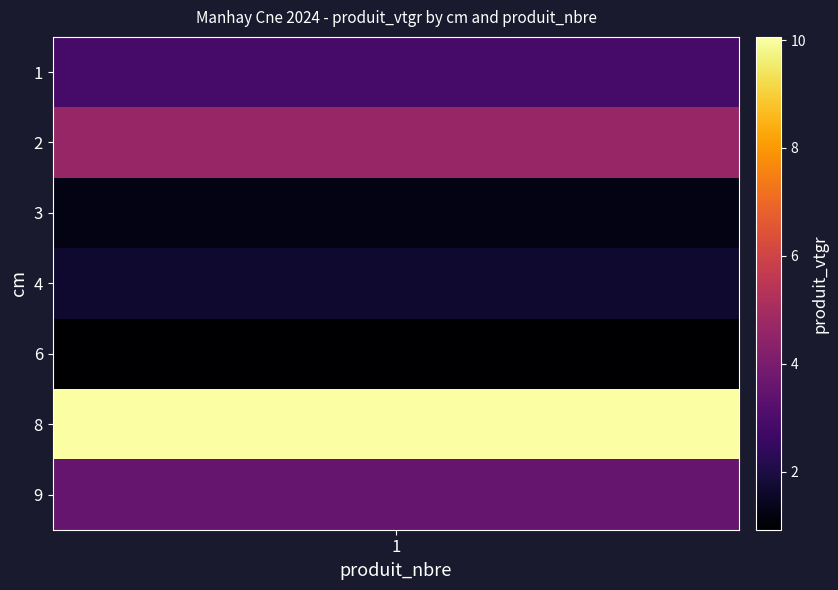

Rank the categories by value from highest to lowest.

8, 2, 9, 1, 4, 3, 6